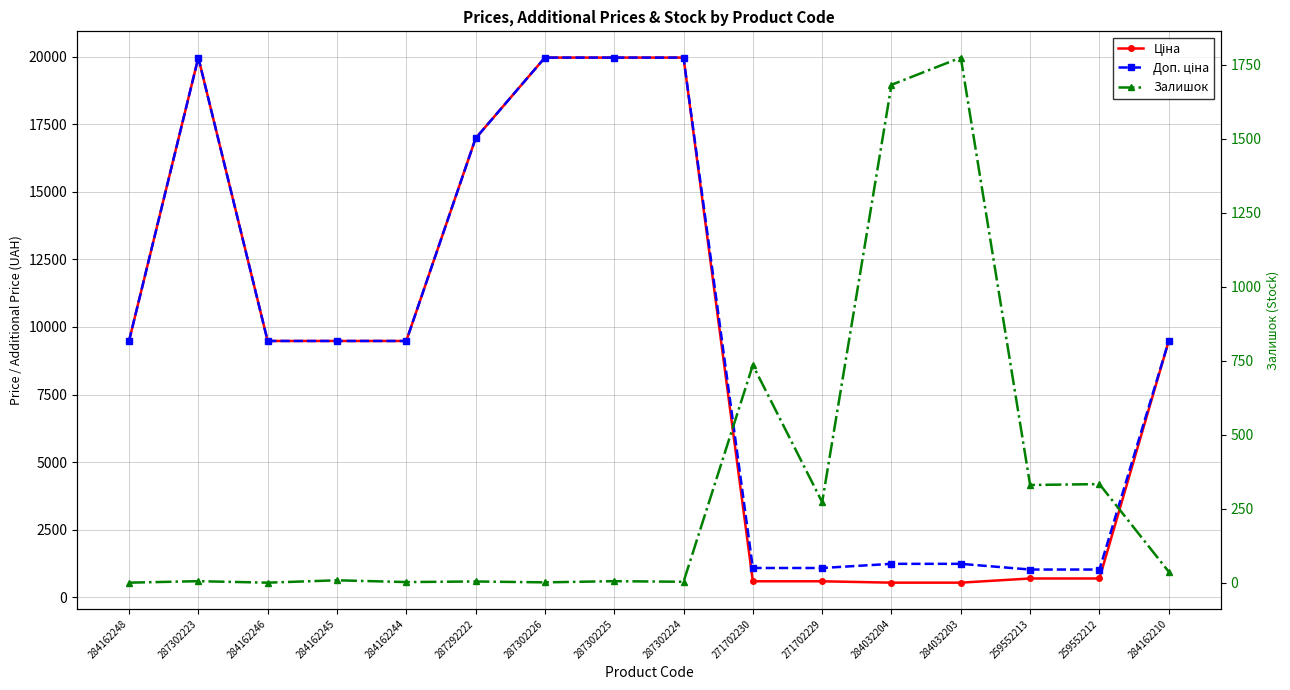

How many data points in Доп. ціна are above 9480?

10